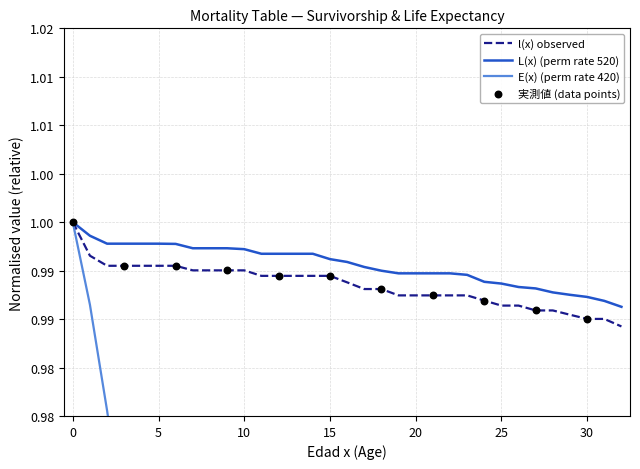

What is the total value across all series at 3?

3.0